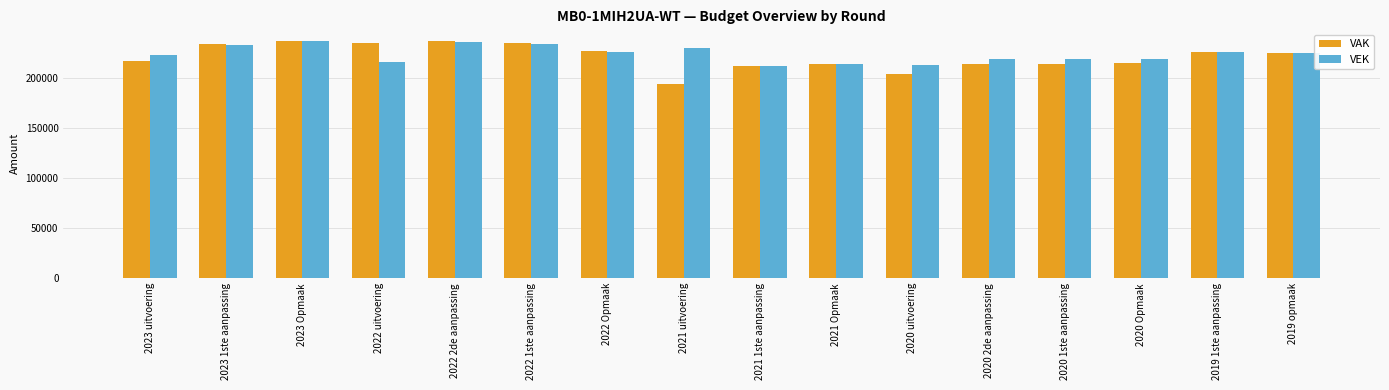

True or false: VEK has a value of 234245 at 2022 1ste aanpassing.

True